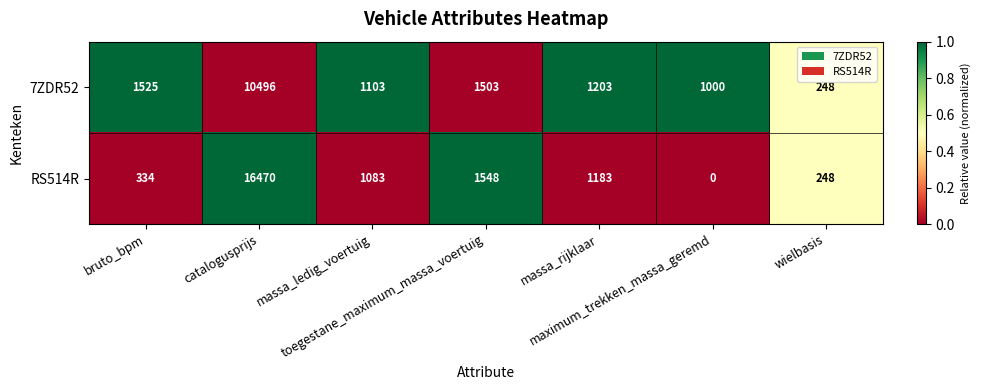

Which category has the highest value across all series?

catalogusprijs